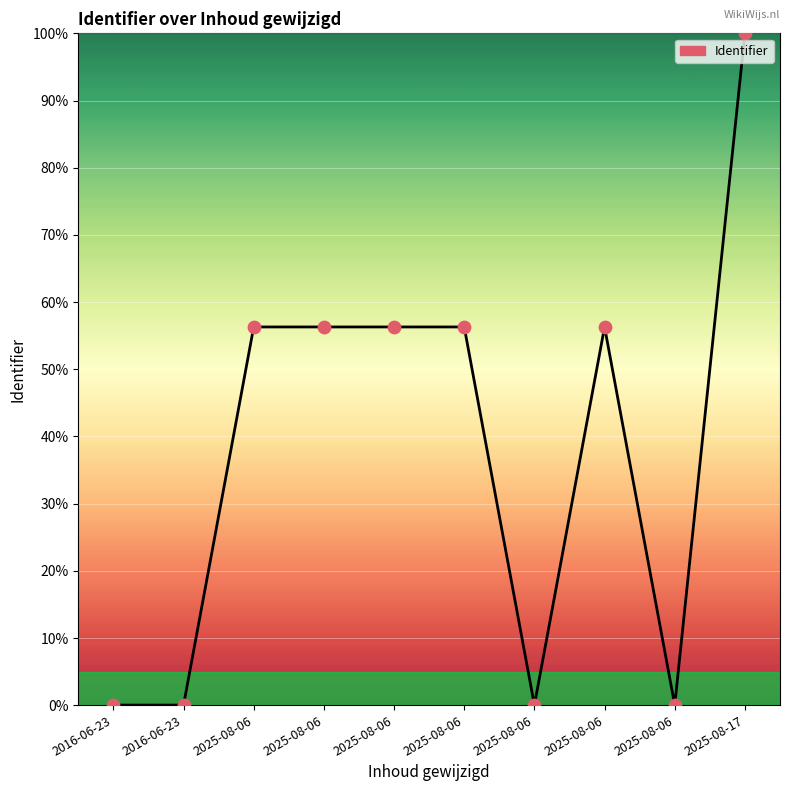

Between 2025-08-06 and 2025-08-06, which is larger?

2025-08-06